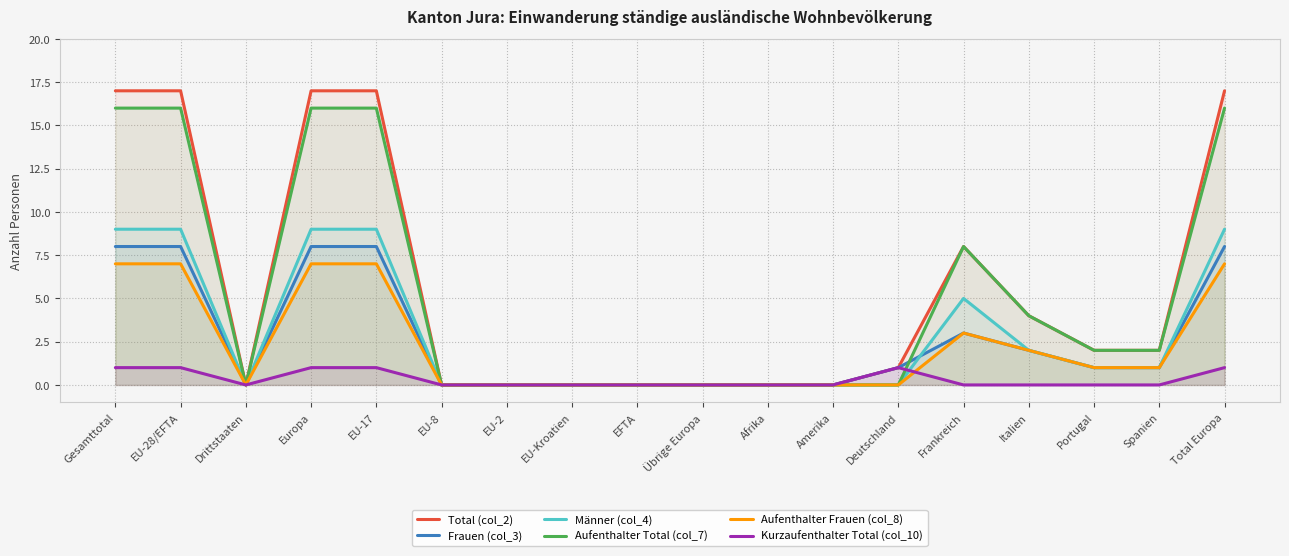

Which has a higher value, Deutschland or EU-17?

EU-17